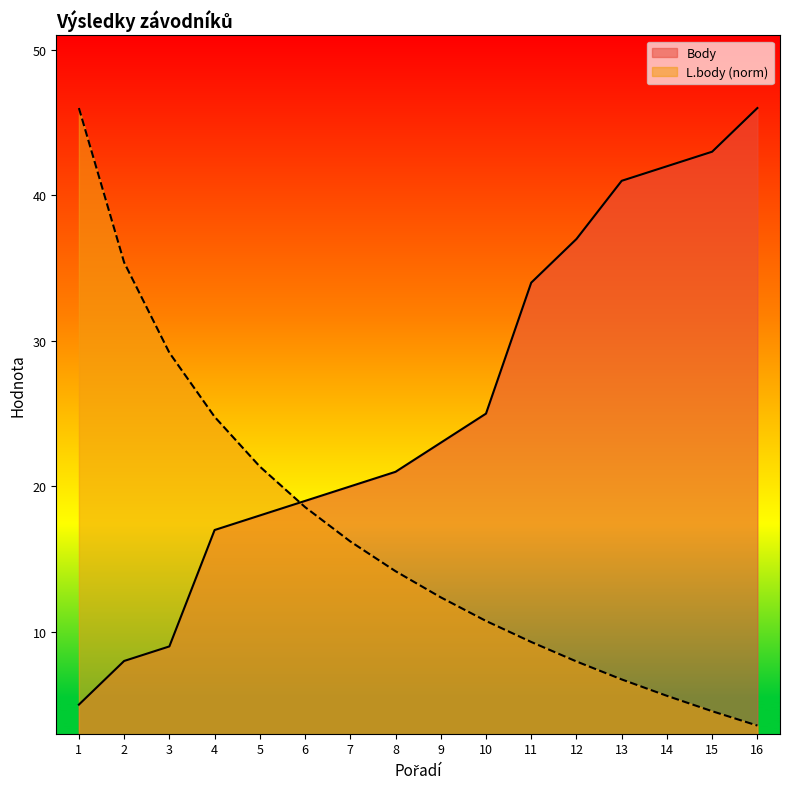

What value does the Body series have at 13?

41.0